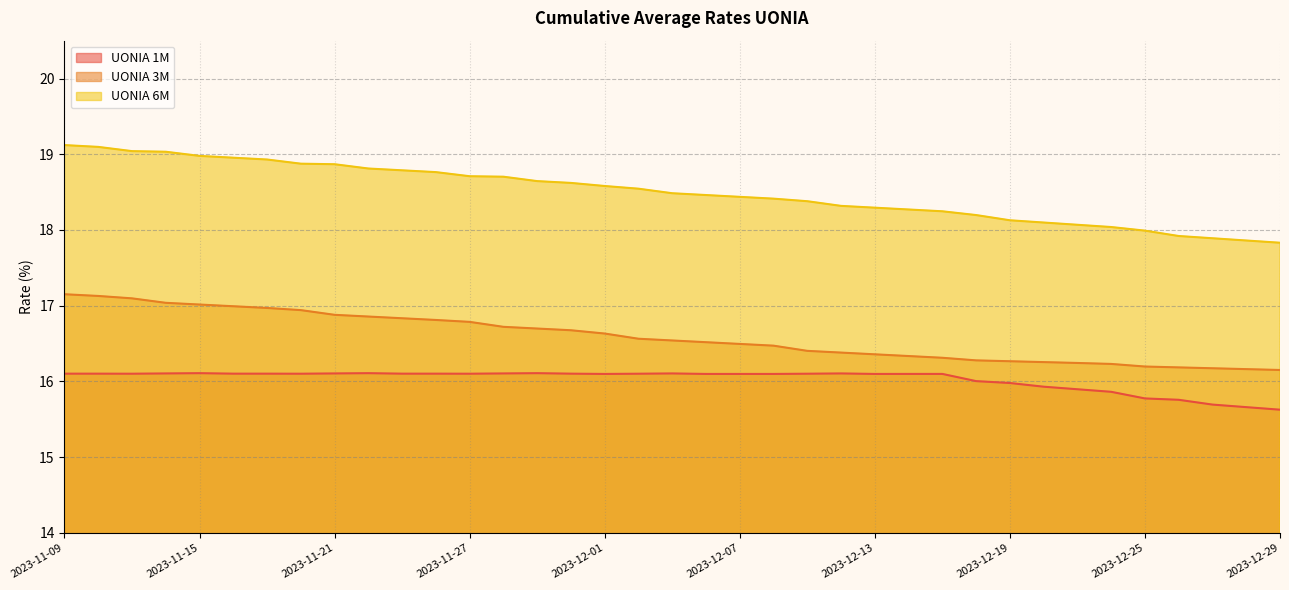

True or false: UONIA 6M and UONIA 3M intersect in this chart.

False